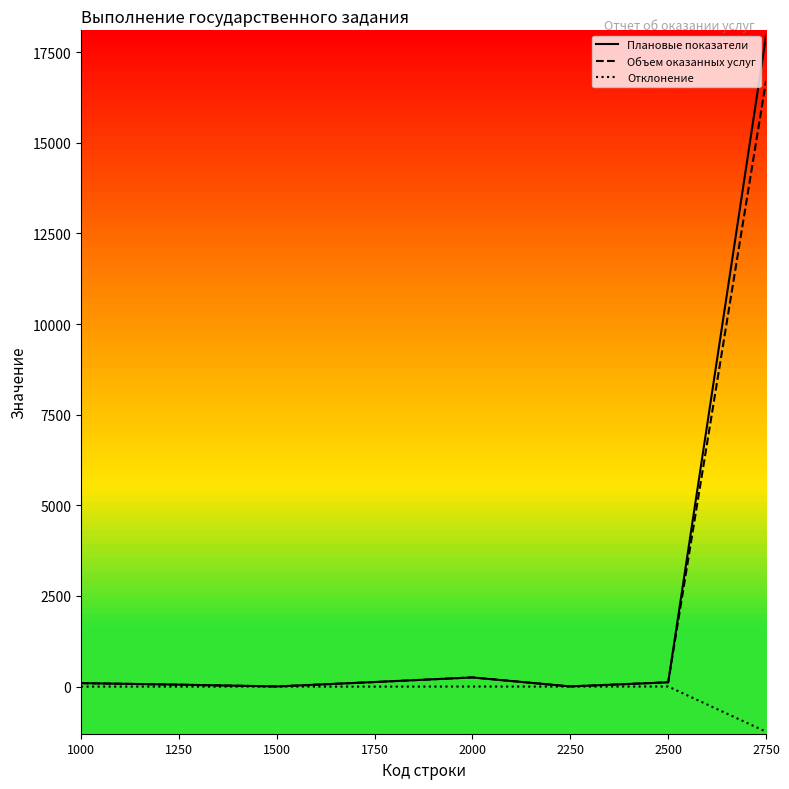

The value of Отклонение at 1500 is 0. True or false?

True